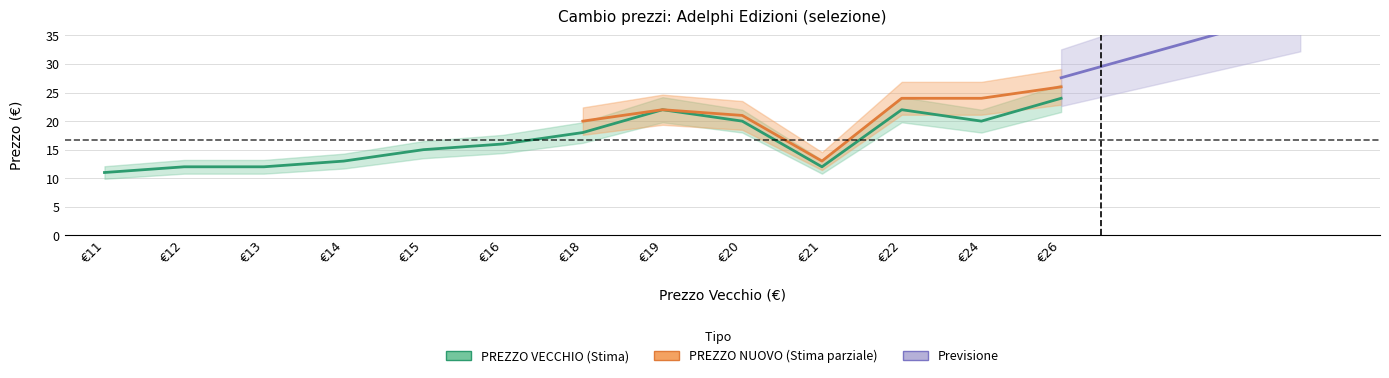

What is the value of the 2nd point from the left?

12